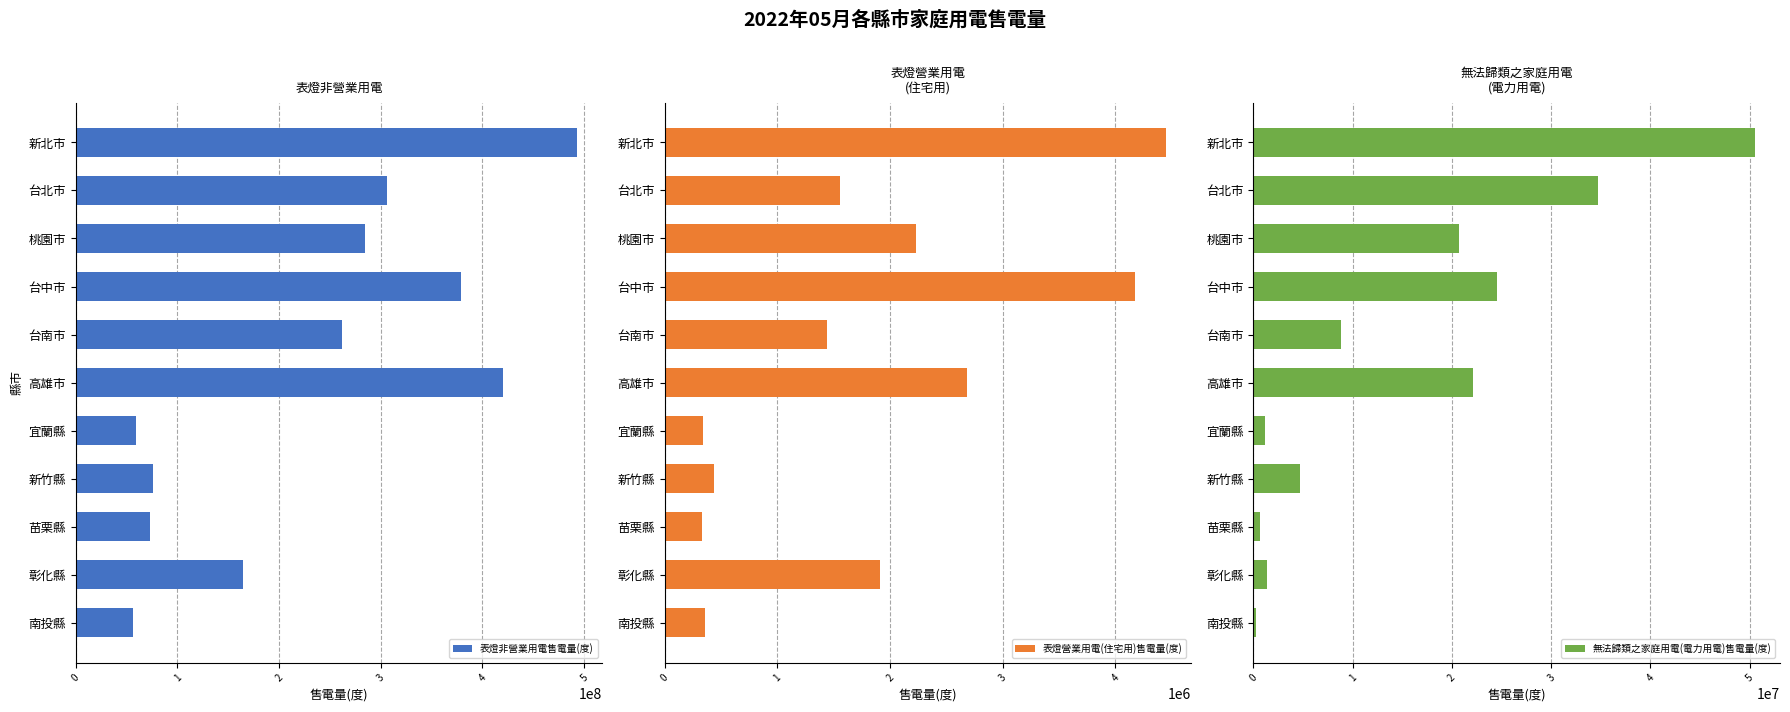

True or false: 表燈非營業用電售電量(度) has a value of 244148410 at 高雄市.

False